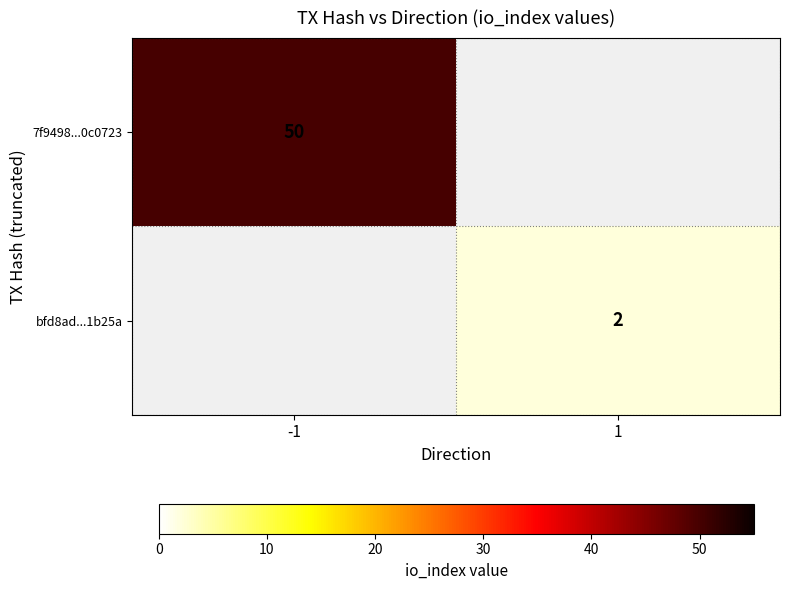

True or false: 7f9498...0c0723 has a value of 88 at -1.

False